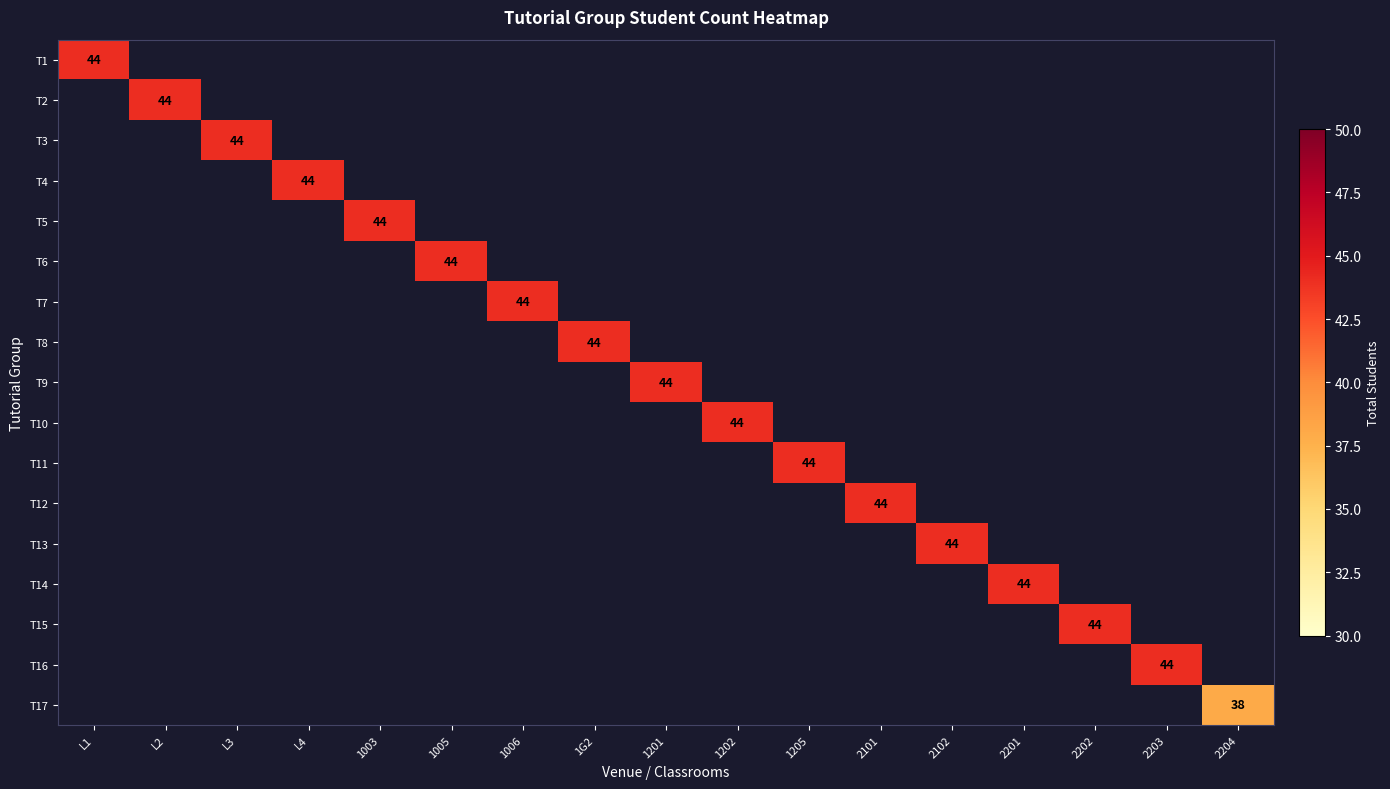

What is the greatest value displayed?

44.0